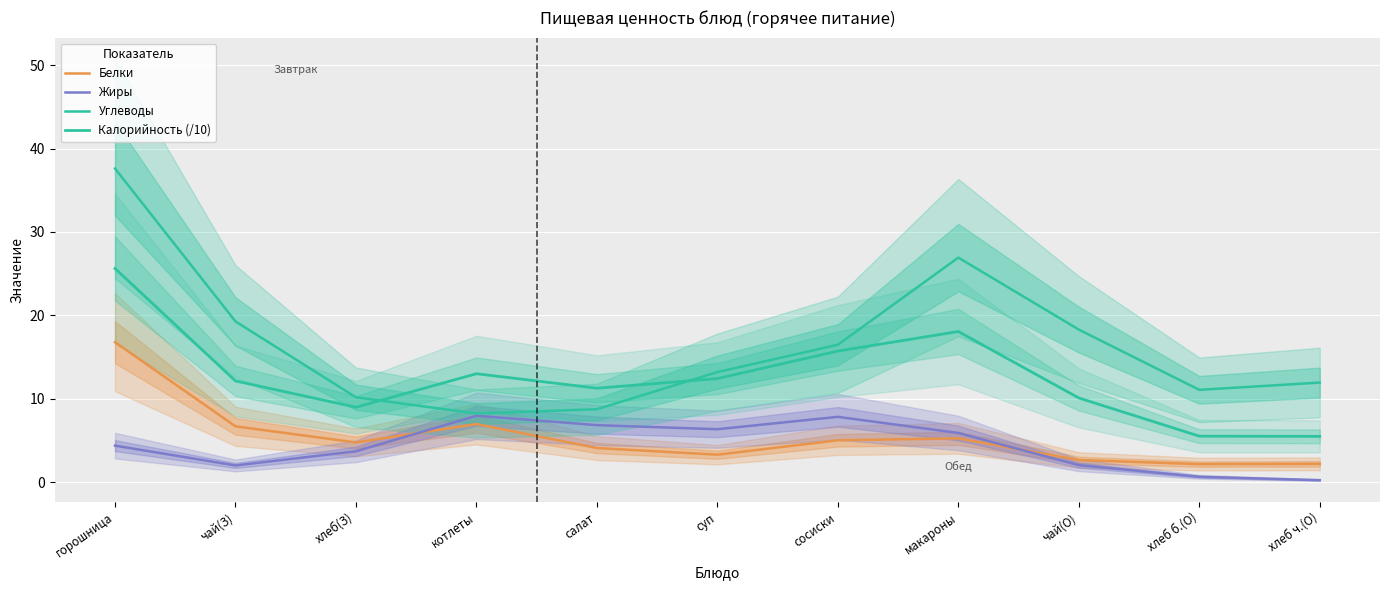

What is the difference between the second highest and minimum values in the Углеводы series?

18.7